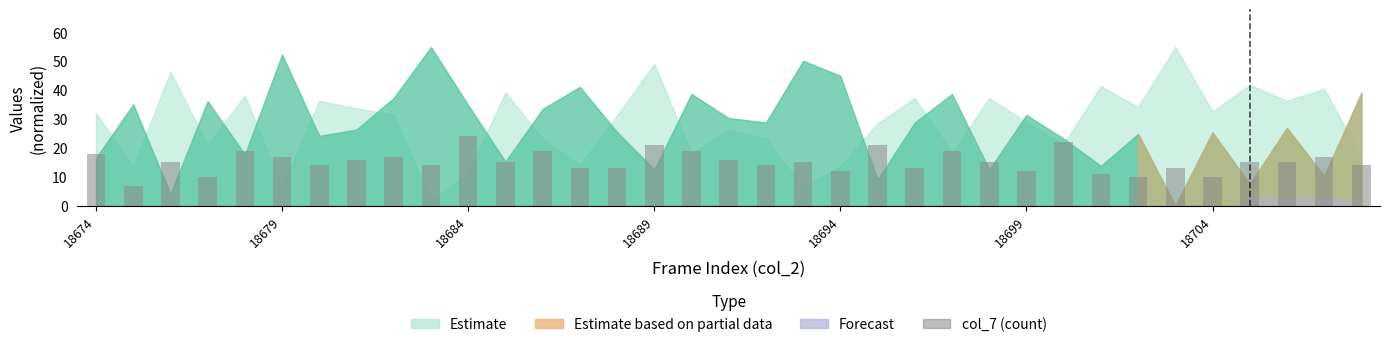

What is the maximum value shown in the chart?

24